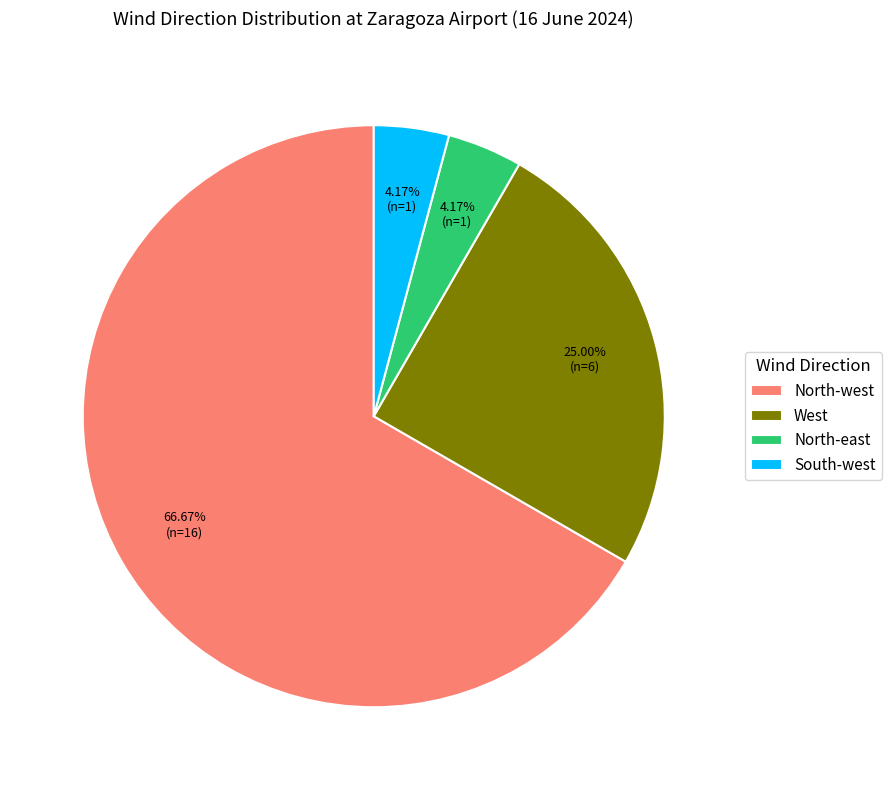

Which category has the biggest portion of the pie?

North-west